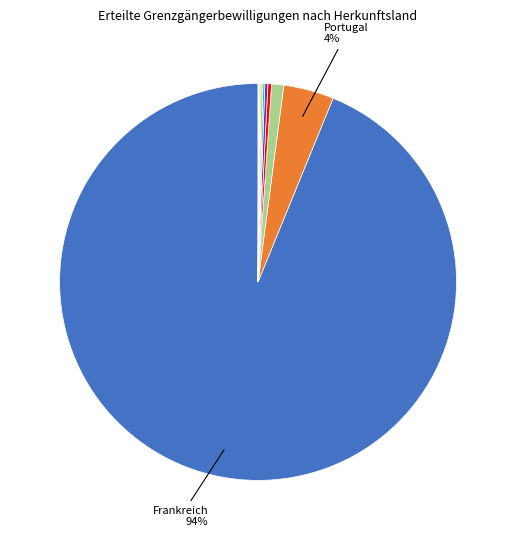

To the nearest percent, what is the average slice percentage?

9%